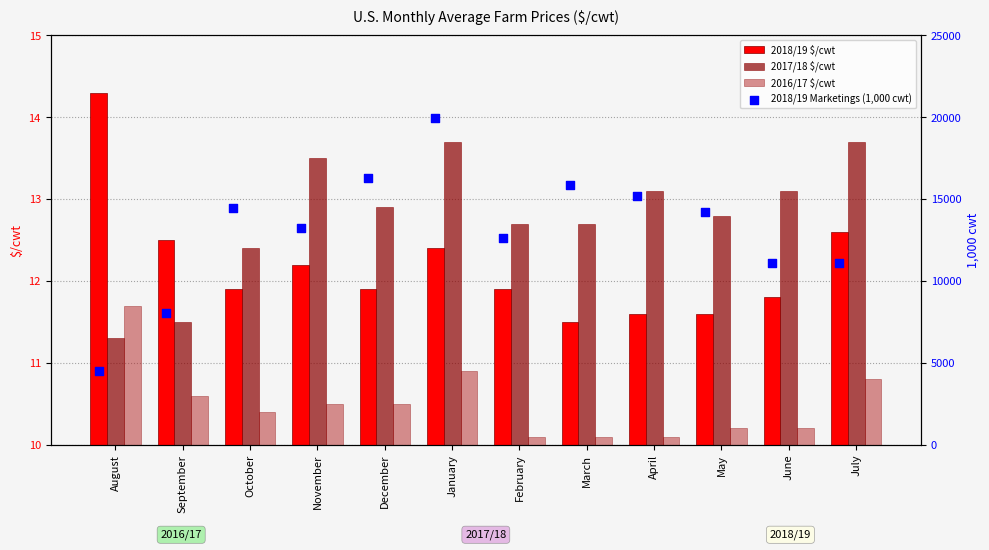

Which series has the widest spread of Y values?

2018/19 Marketings (1,000 cwt)